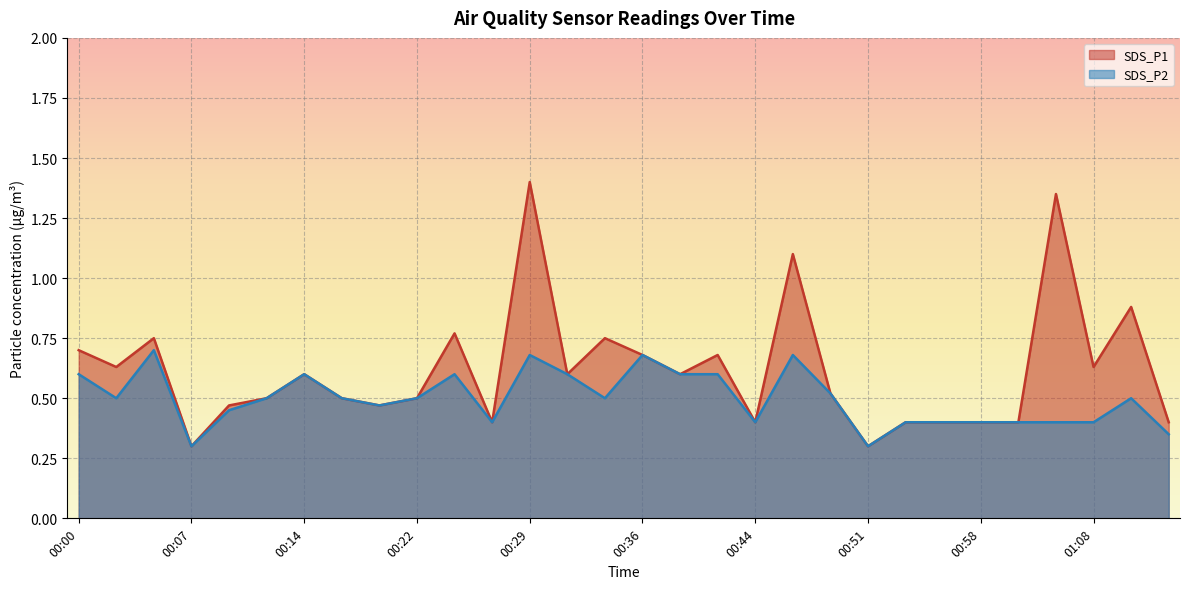

How many lines are shown in the chart?

2